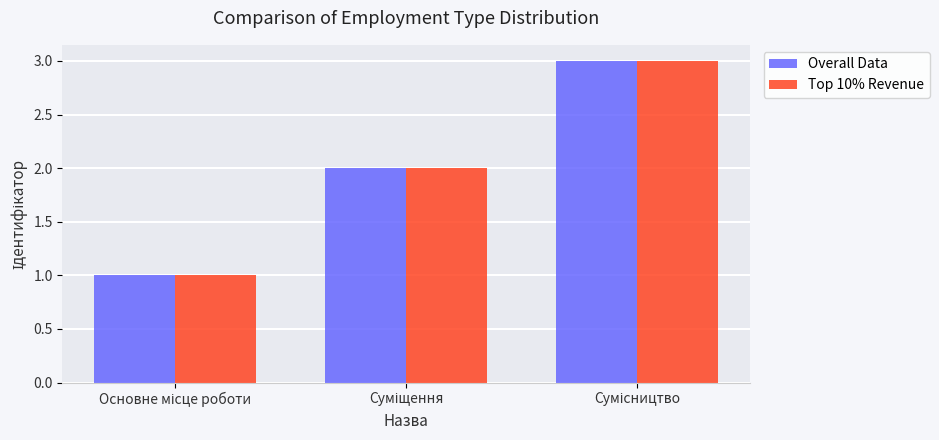

What is the maximum value shown in the chart?

3